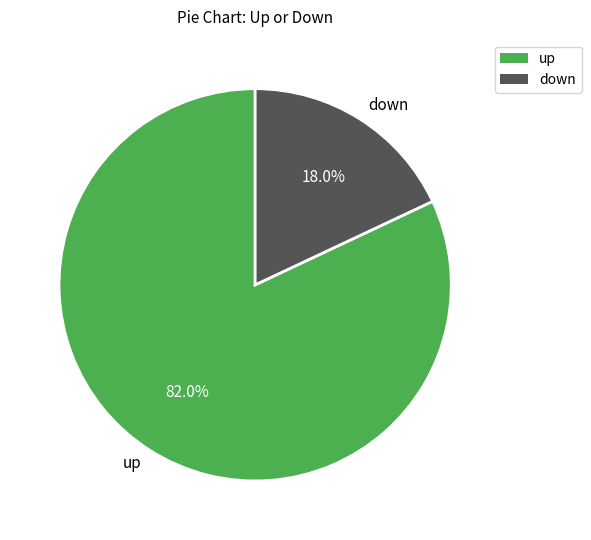

Rank the categories by value from lowest to highest.

down, up